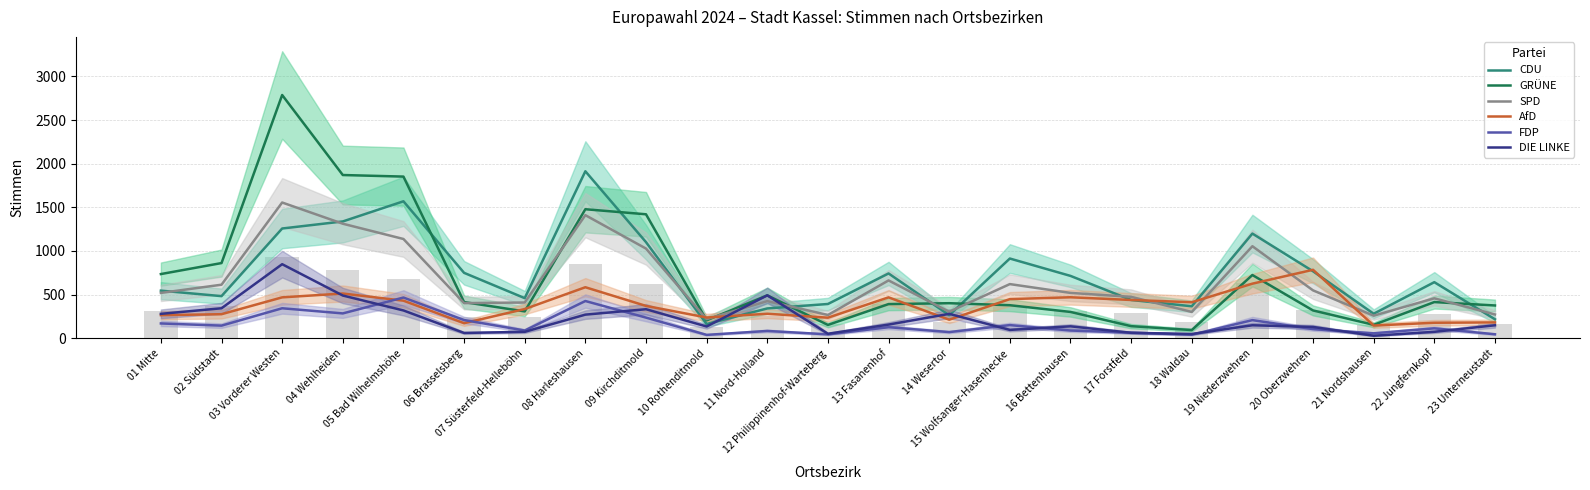

Reading left to right, what are all the values shown in this chart?

CDU: 01 Mitte=545	02 Südstadt=482	03 Vorderer Westen=1257	04 Wehlheiden=1338	05 Bad Wilhelmshöhe=1569	06 Brasselsberg=749	07 Süsterfeld-Helleböhn=459	08 Harleshausen=1913	09 Kirchditmold=1101	10 Rothenditmold=162	11 Nord-Holland=341	12 Philippinenhof-Warteberg=392	13 Fasanenhof=742	14 Wesertor=264	15 Wolfsanger-Hasenhecke=913	16 Bettenhausen=714	17 Forstfeld=438	18 Waldau=366	19 Niederzwehren=1199	20 Oberzwehren=767	21 Nordshausen=280	22 Jungfernkopf=642	23 Unterneustadt=217
GRÜNE: 01 Mitte=735	02 Südstadt=861	03 Vorderer Westen=2787	04 Wehlheiden=1870	05 Bad Wilhelmshöhe=1852	06 Brasselsberg=414	07 Süsterfeld-Helleböhn=307	08 Harleshausen=1478	09 Kirchditmold=1420	10 Rothenditmold=205	11 Nord-Holland=491	12 Philippinenhof-Warteberg=152	13 Fasanenhof=391	14 Wesertor=401	15 Wolfsanger-Hasenhecke=378	16 Bettenhausen=301	17 Forstfeld=138	18 Waldau=93	19 Niederzwehren=724	20 Oberzwehren=318	21 Nordshausen=153	22 Jungfernkopf=414	23 Unterneustadt=375
SPD: 01 Mitte=519	02 Südstadt=613	03 Vorderer Westen=1555	04 Wehlheiden=1312	05 Bad Wilhelmshöhe=1137	06 Brasselsberg=402	07 Süsterfeld-Helleböhn=409	08 Harleshausen=1410	09 Kirchditmold=1027	10 Rothenditmold=218	11 Nord-Holland=425	12 Philippinenhof-Warteberg=266	13 Fasanenhof=662	14 Wesertor=303	15 Wolfsanger-Hasenhecke=620	16 Bettenhausen=519	17 Forstfeld=474	18 Waldau=301	19 Niederzwehren=1054	20 Oberzwehren=548	21 Nordshausen=258	22 Jungfernkopf=457	23 Unterneustadt=272
AfD: 01 Mitte=264	02 Südstadt=275	03 Vorderer Westen=468	04 Wehlheiden=512	05 Bad Wilhelmshöhe=430	06 Brasselsberg=172	07 Süsterfeld-Helleböhn=334	08 Harleshausen=584	09 Kirchditmold=370	10 Rothenditmold=237	11 Nord-Holland=280	12 Philippinenhof-Warteberg=235	13 Fasanenhof=468	14 Wesertor=212	15 Wolfsanger-Hasenhecke=448	16 Bettenhausen=469	17 Forstfeld=438	18 Waldau=412	19 Niederzwehren=625	20 Oberzwehren=784	21 Nordshausen=145	22 Jungfernkopf=177	23 Unterneustadt=181
FDP: 01 Mitte=169	02 Südstadt=144	03 Vorderer Westen=343	04 Wehlheiden=284	05 Bad Wilhelmshöhe=466	06 Brasselsberg=208	07 Süsterfeld-Helleböhn=88	08 Harleshausen=426	09 Kirchditmold=236	10 Rothenditmold=38	11 Nord-Holland=83	12 Philippinenhof-Warteberg=44	13 Fasanenhof=126	14 Wesertor=70	15 Wolfsanger-Hasenhecke=150	16 Bettenhausen=88	17 Forstfeld=63	18 Waldau=40	19 Niederzwehren=207	20 Oberzwehren=104	21 Nordshausen=56	22 Jungfernkopf=113	23 Unterneustadt=45
DIE LINKE: 01 Mitte=279	02 Südstadt=343	03 Vorderer Westen=848	04 Wehlheiden=489	05 Bad Wilhelmshöhe=318	06 Brasselsberg=60	07 Süsterfeld-Helleböhn=73	08 Harleshausen=270	09 Kirchditmold=332	10 Rothenditmold=134	11 Nord-Holland=491	12 Philippinenhof-Warteberg=51	13 Fasanenhof=156	14 Wesertor=279	15 Wolfsanger-Hasenhecke=95	16 Bettenhausen=136	17 Forstfeld=62	18 Waldau=48	19 Niederzwehren=148	20 Oberzwehren=129	21 Nordshausen=28	22 Jungfernkopf=73	23 Unterneustadt=148